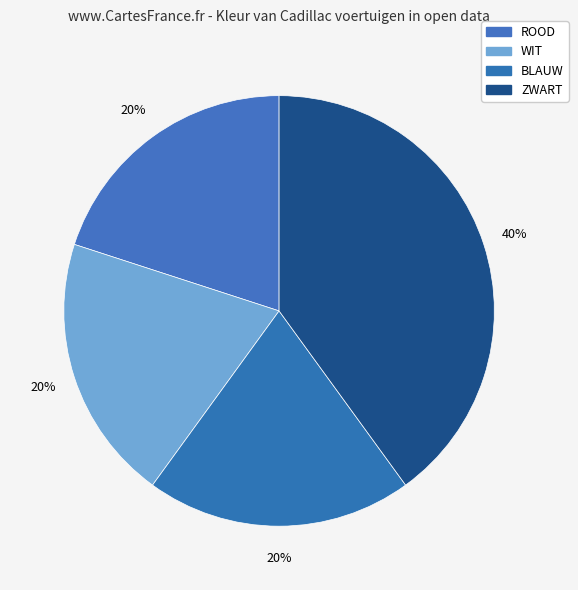

Does WIT account for over 50% of the chart?

No